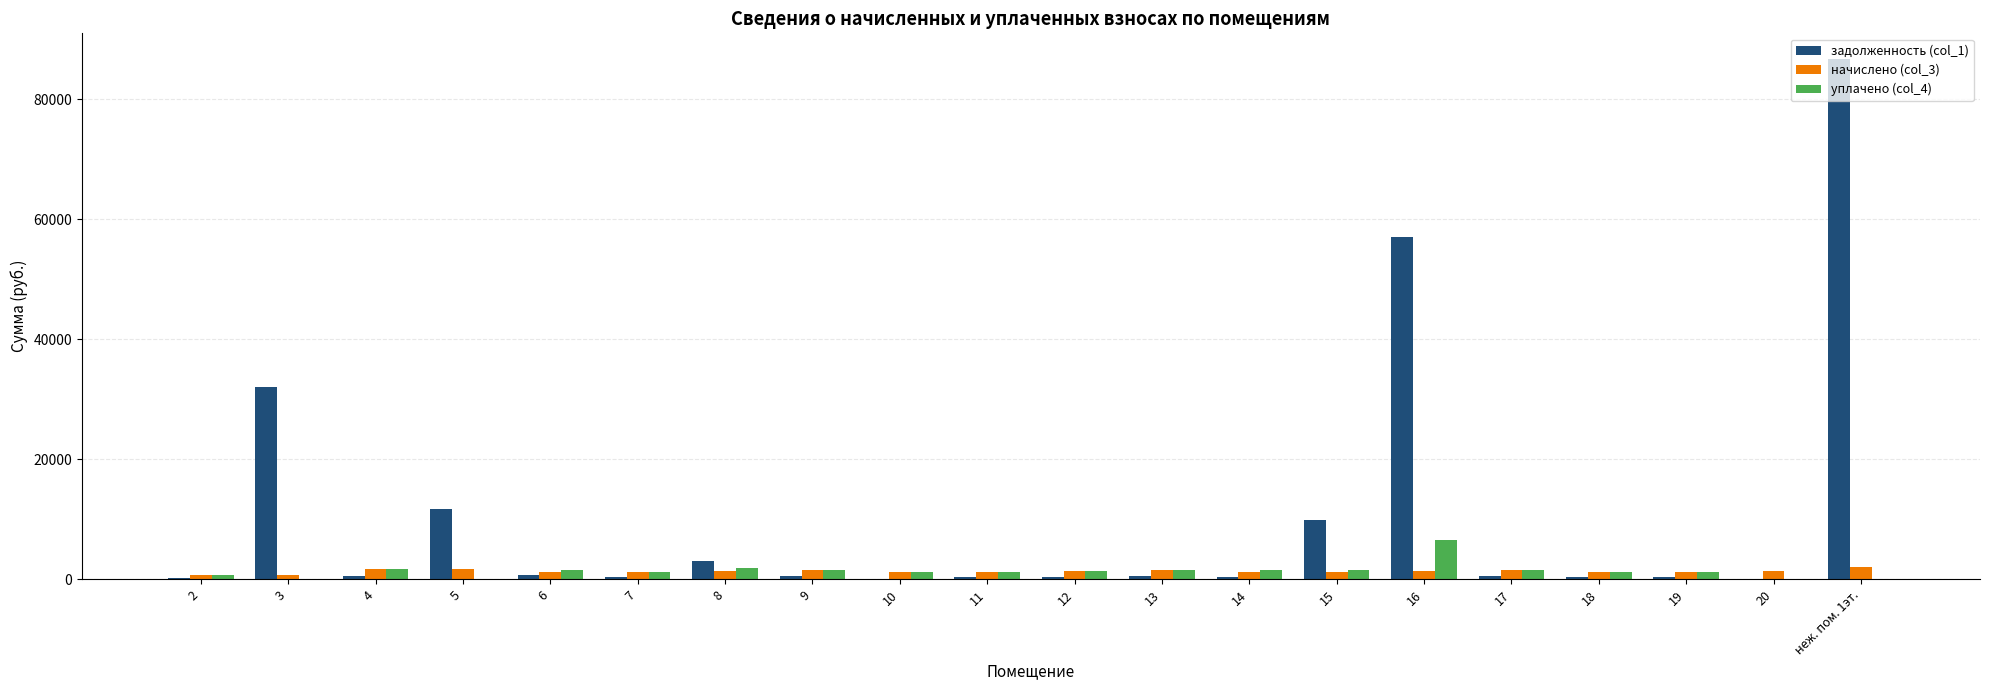

What are all the series names shown in the legend?

задолженность (col_1), начислено (col_3), уплачено (col_4)